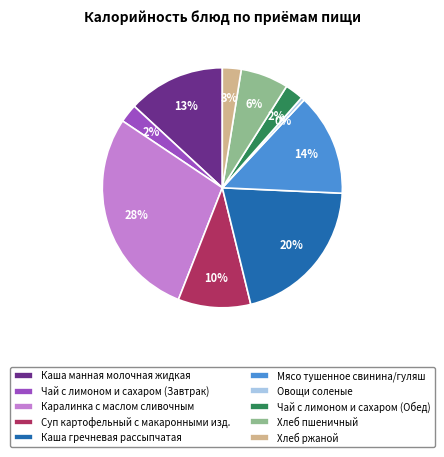

To the nearest percent, what is the average slice percentage?

10%